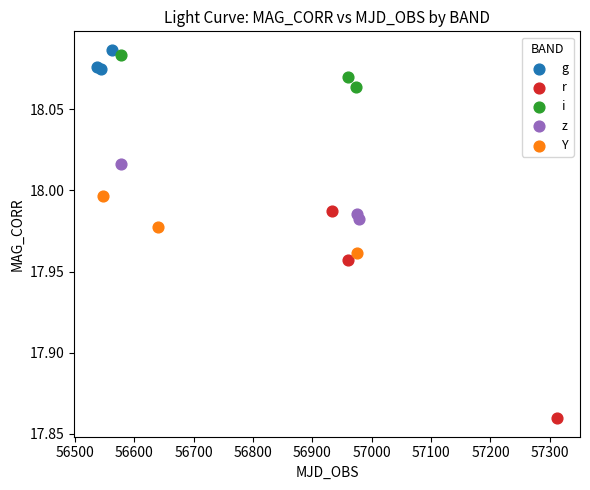

Which series has the largest Y range (max minus min)?

r